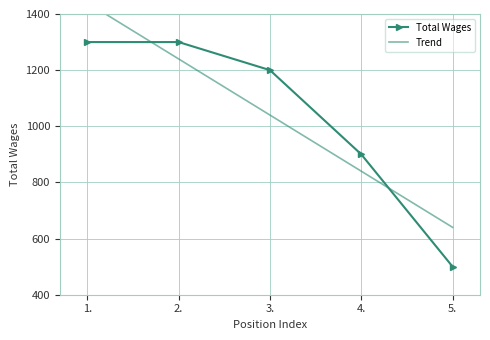

Rank the series at 4. from lowest to highest value.

Trend, Total Wages